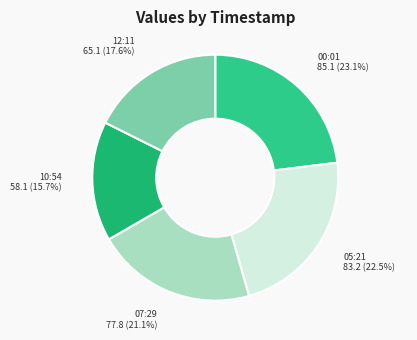

Is there any slice that represents more than half of the pie?

No